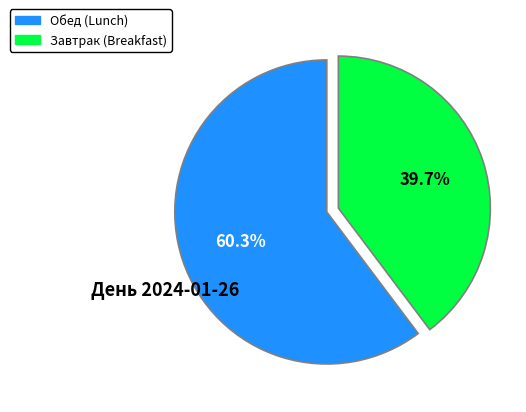

Is there any slice that represents more than half of the pie?

Yes